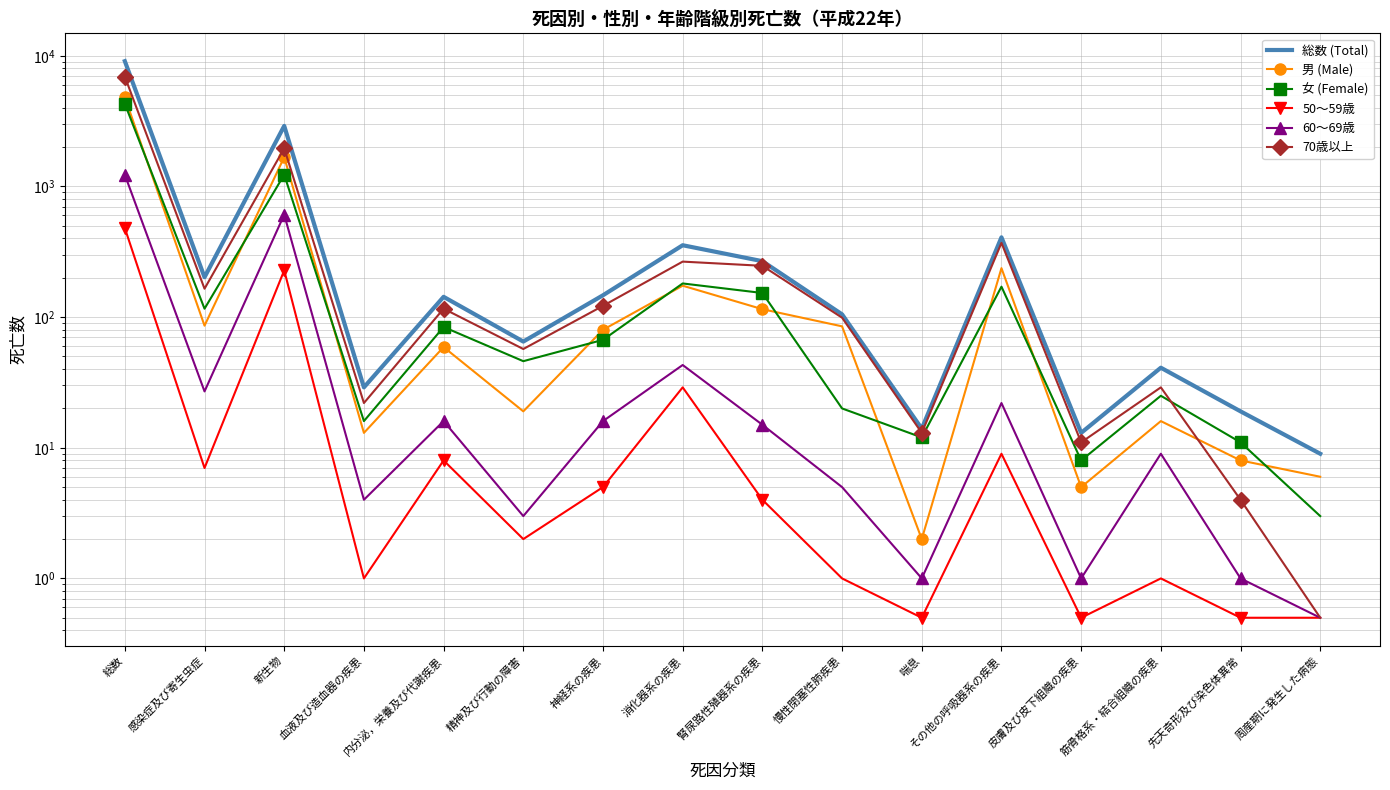

The value of 女 (Female) at 慢性閉塞性肺疾患 is 10.5. True or false?

False